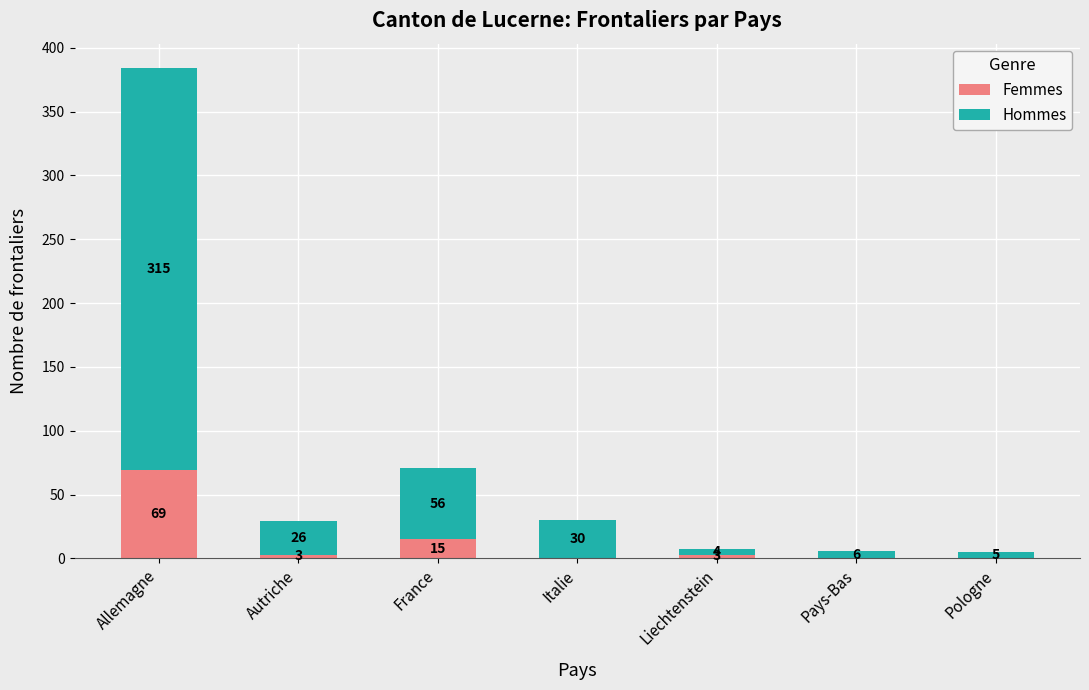

Reading left to right, list the values for the Femmes series.

Allemagne=69	Autriche=3	France=15	Italie=0	Liechtenstein=3	Pays-Bas=0	Pologne=0